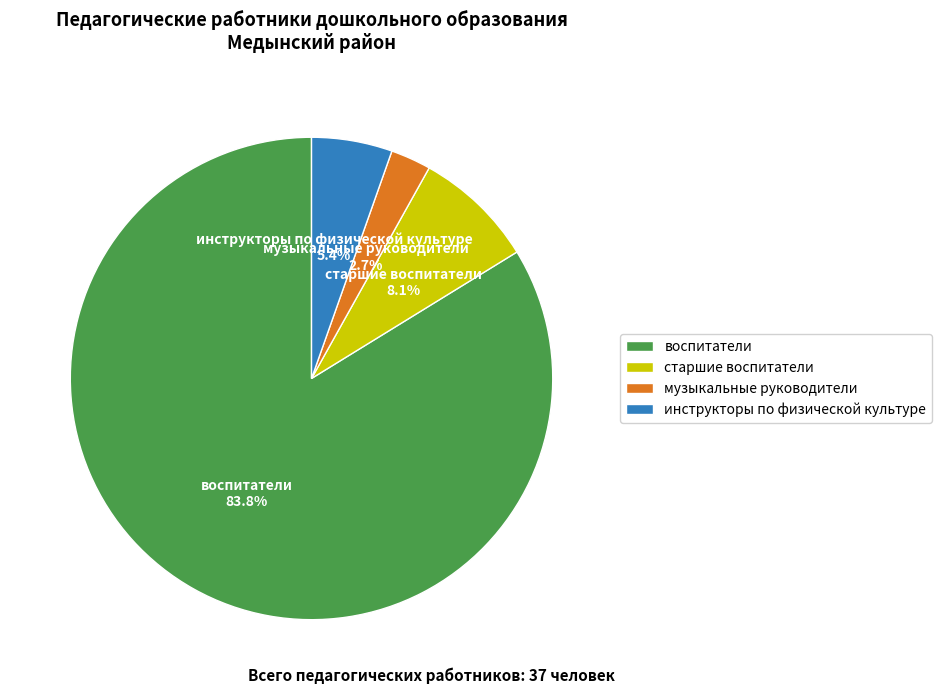

Which has a higher value, старшие воспитатели or воспитатели?

воспитатели